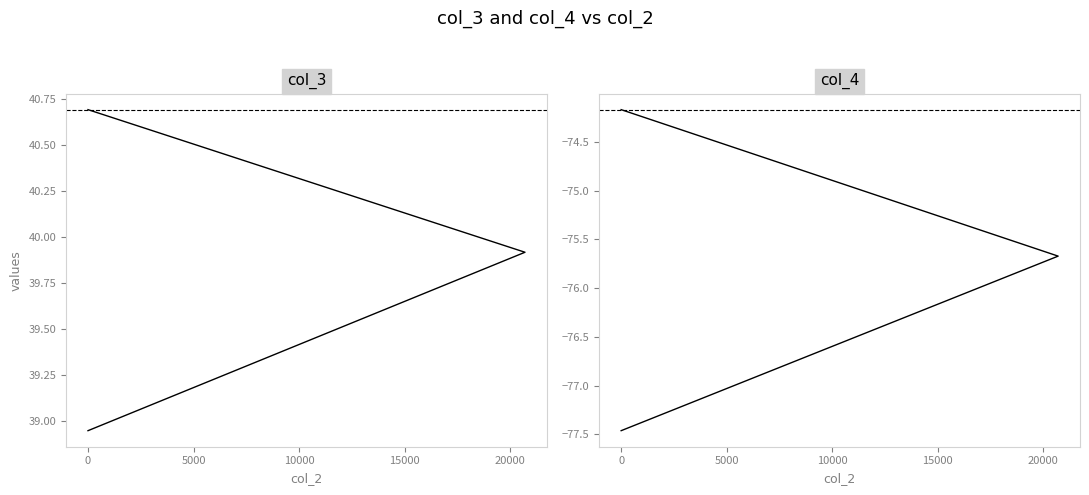

Reading left to right, extract all data points from this chart.

col_3: 40.7	39.9	38.9
col_4: -74.2	-75.7	-77.5